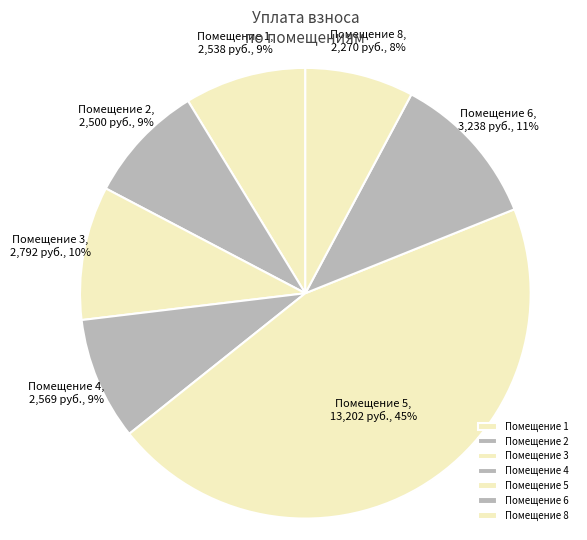

To the nearest percent, what percentage of the pie is Помещение 4?

9%